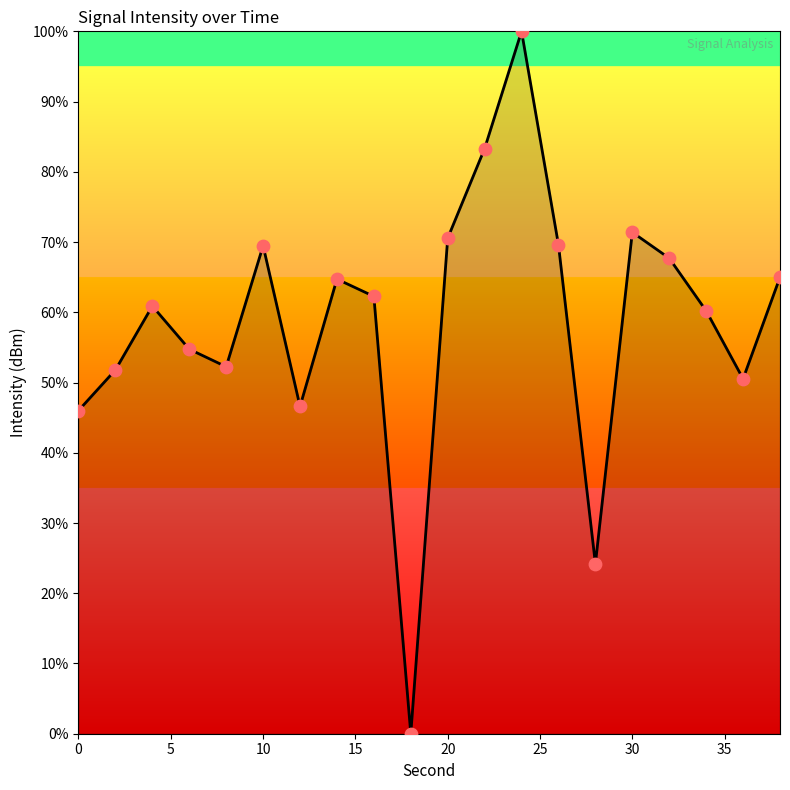

What is the difference between the maximum and minimum values?

100.0